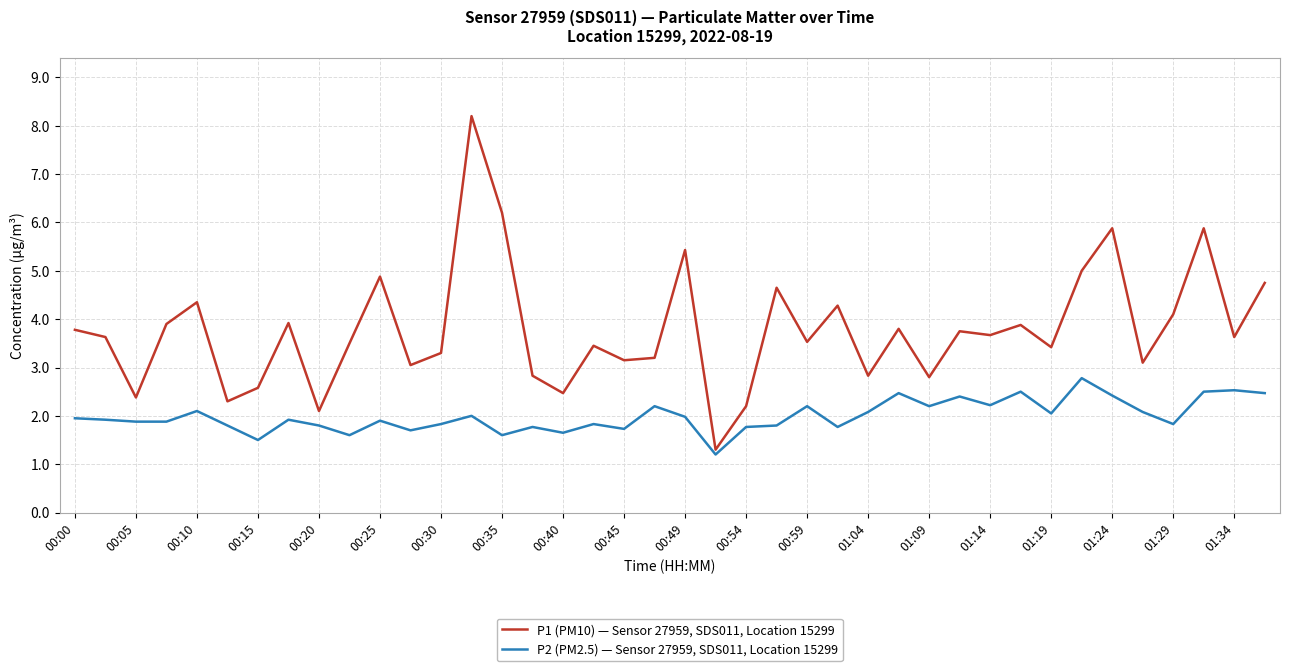

What is the greatest value displayed?

8.2